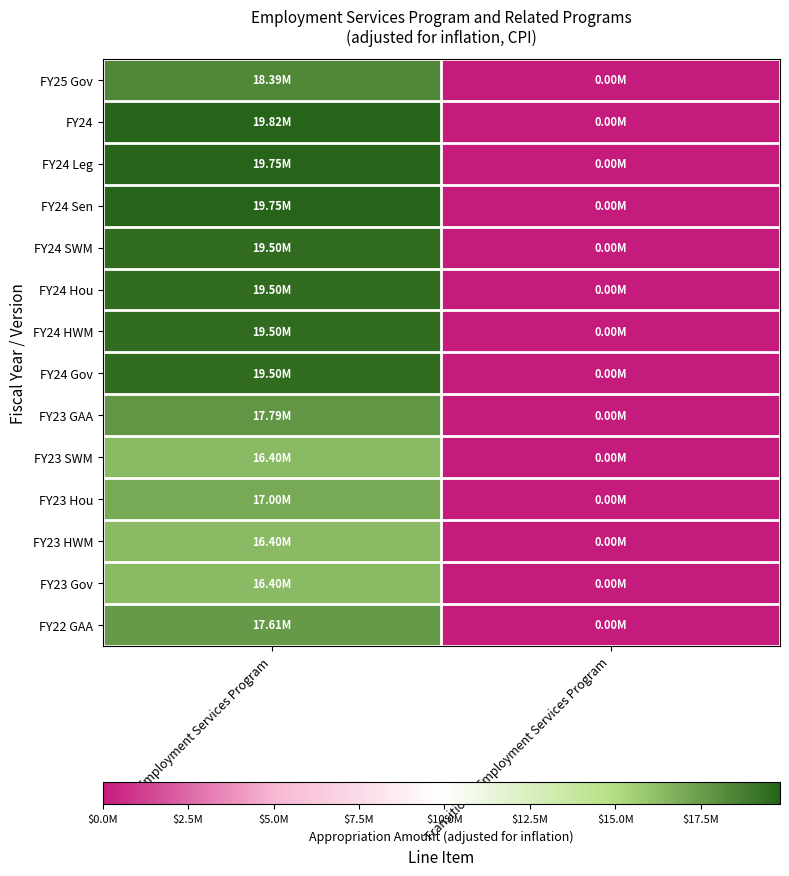

What is the spread (max minus min) of values at Employment Services Program?

3422922